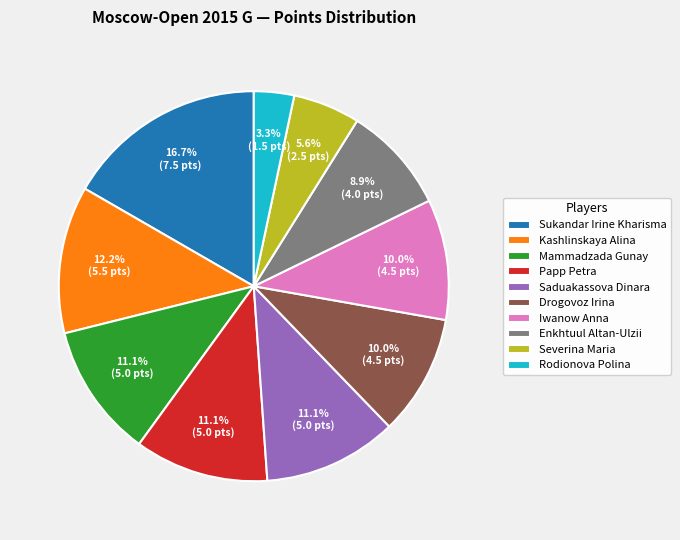

Does Iwanow Anna represent more than half of the total?

No